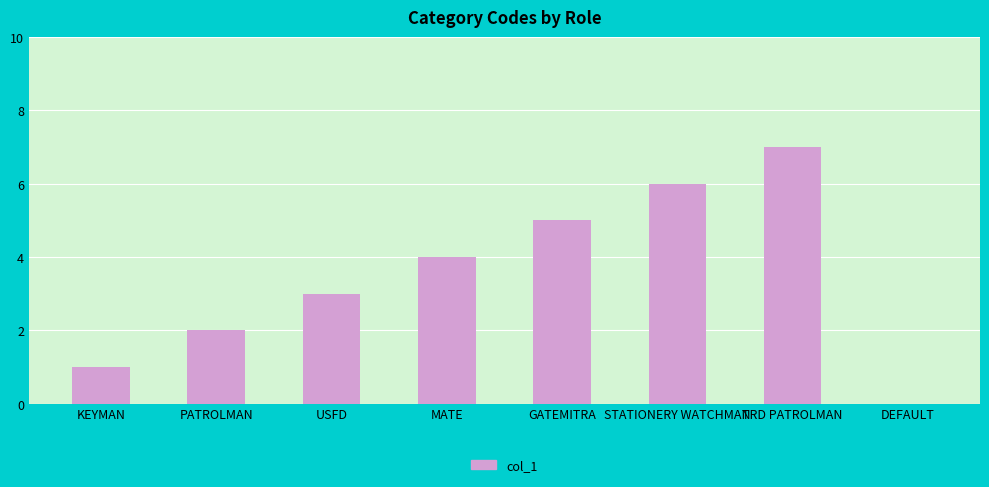

Reading left to right, list all the values displayed in this chart.

1	2	3	4	5	6	7	0